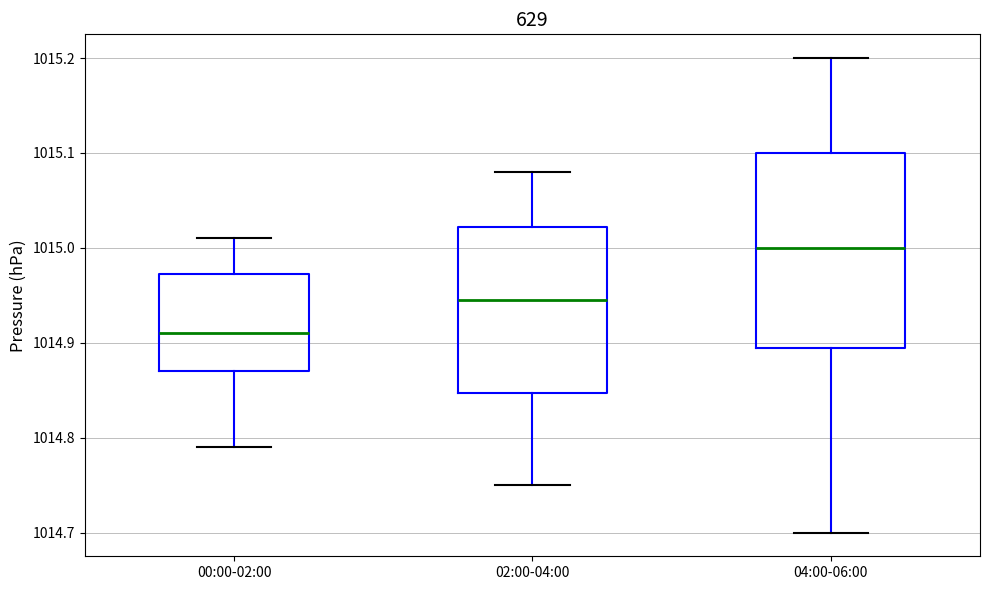

Where does the upper whisker of the box for 04:00-06:00 end on the y-axis? The values are not printed on the chart, so give them approximately, as read against the axis.

1015.20